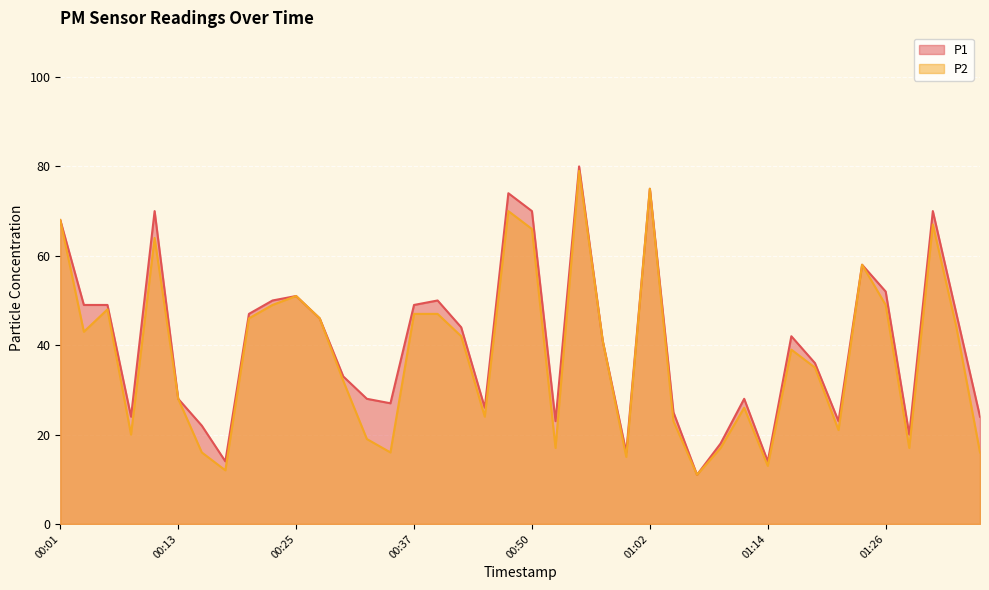

What is the sum of all P2 values?

1517